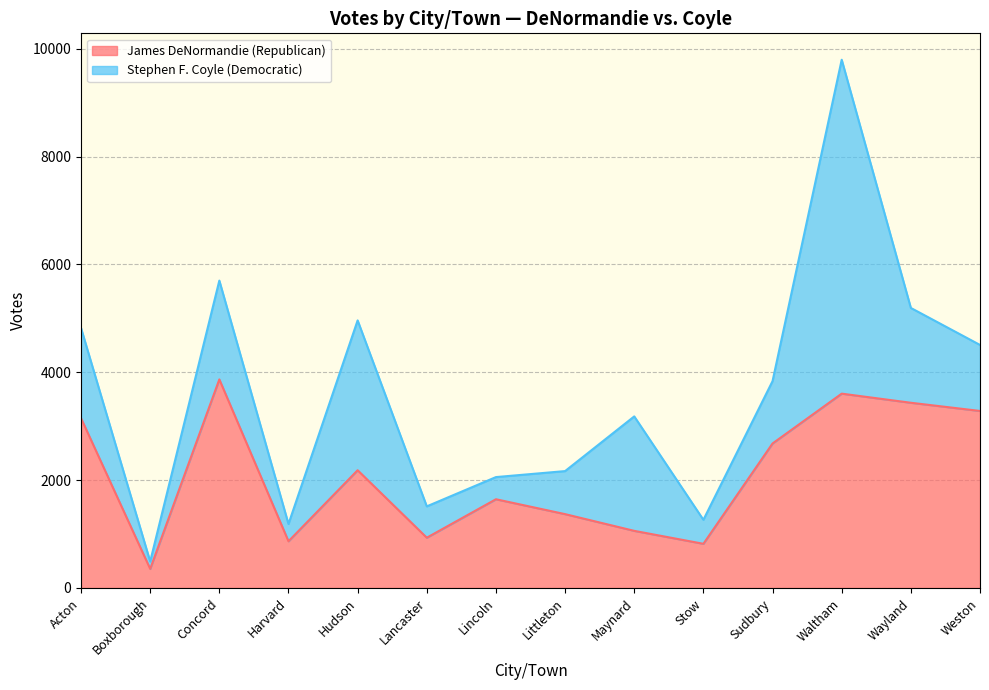

What is the smallest value displayed?

354